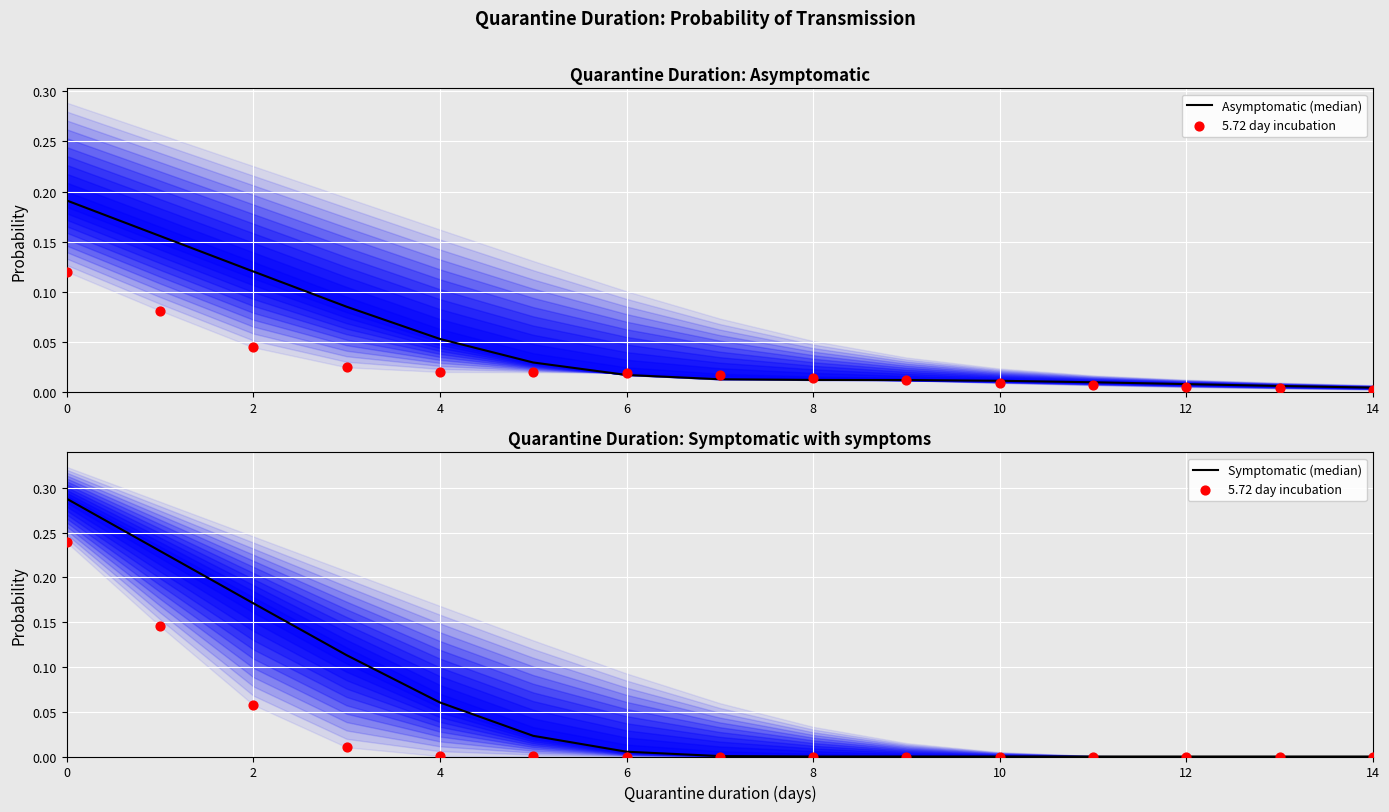

Which series contains the lowest Y value?

5.72 day incubation